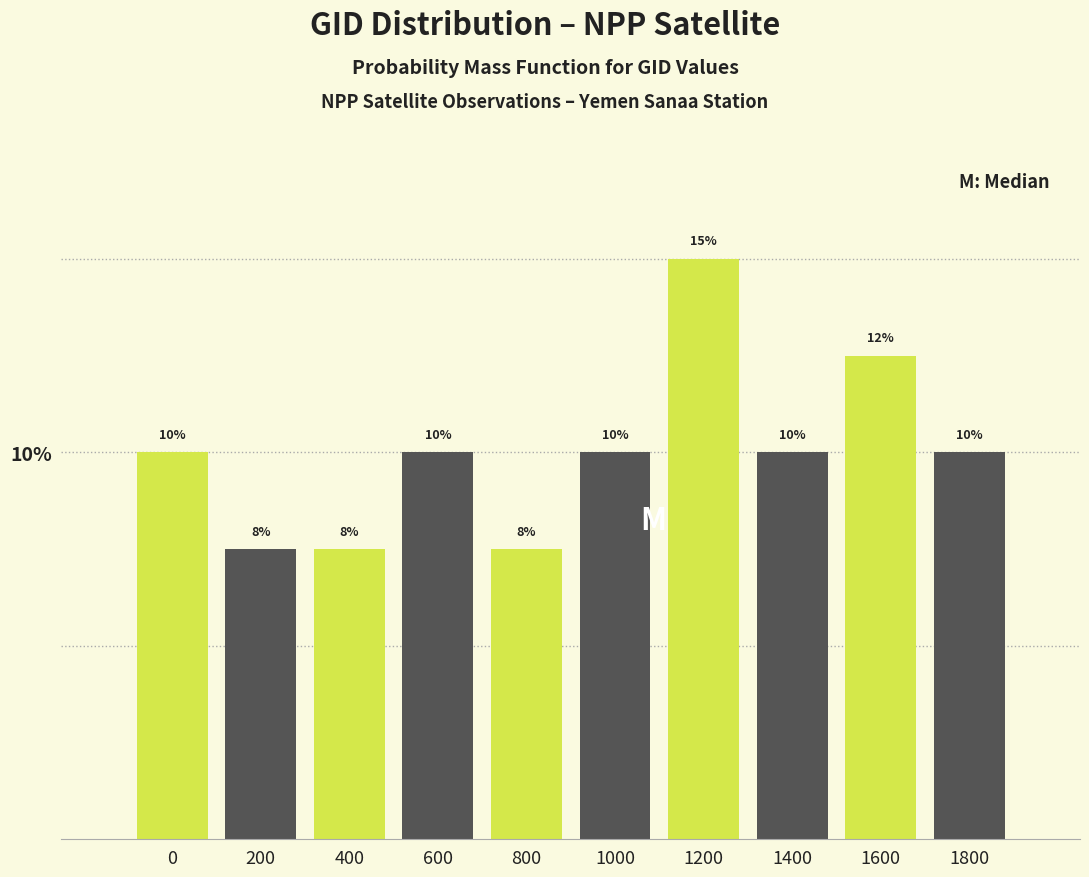

What value does the data have at 1400?

10.0